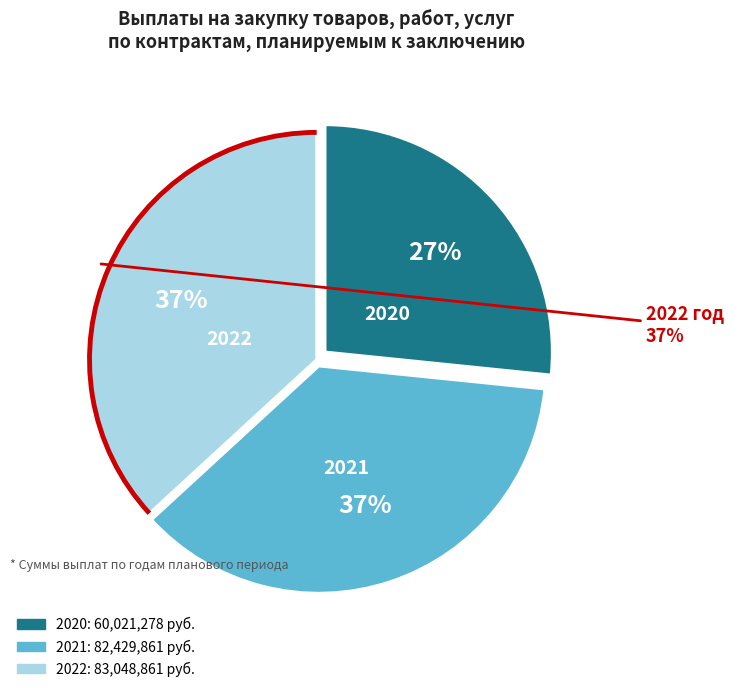

The 2020 slice represents 27% of the pie. True or false?

True